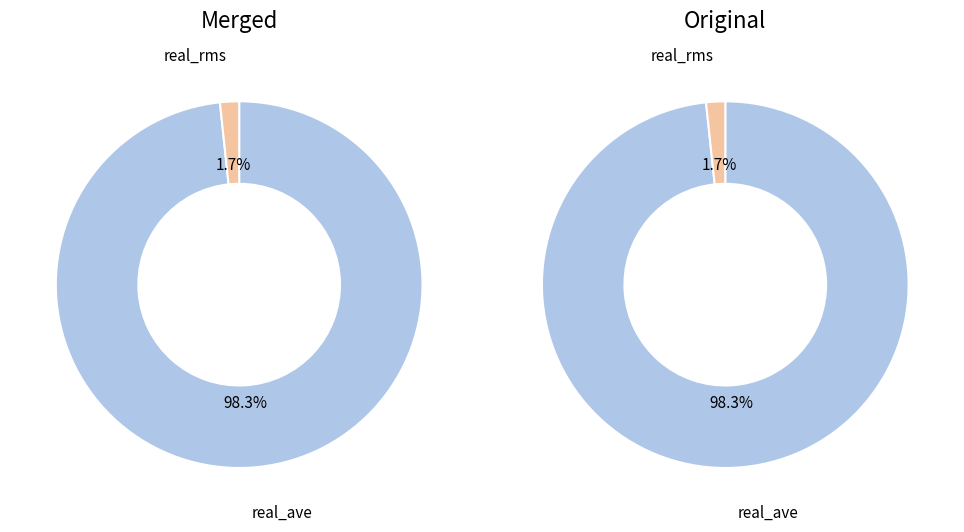

True or false: 5 accounts for 9% of the total.

False